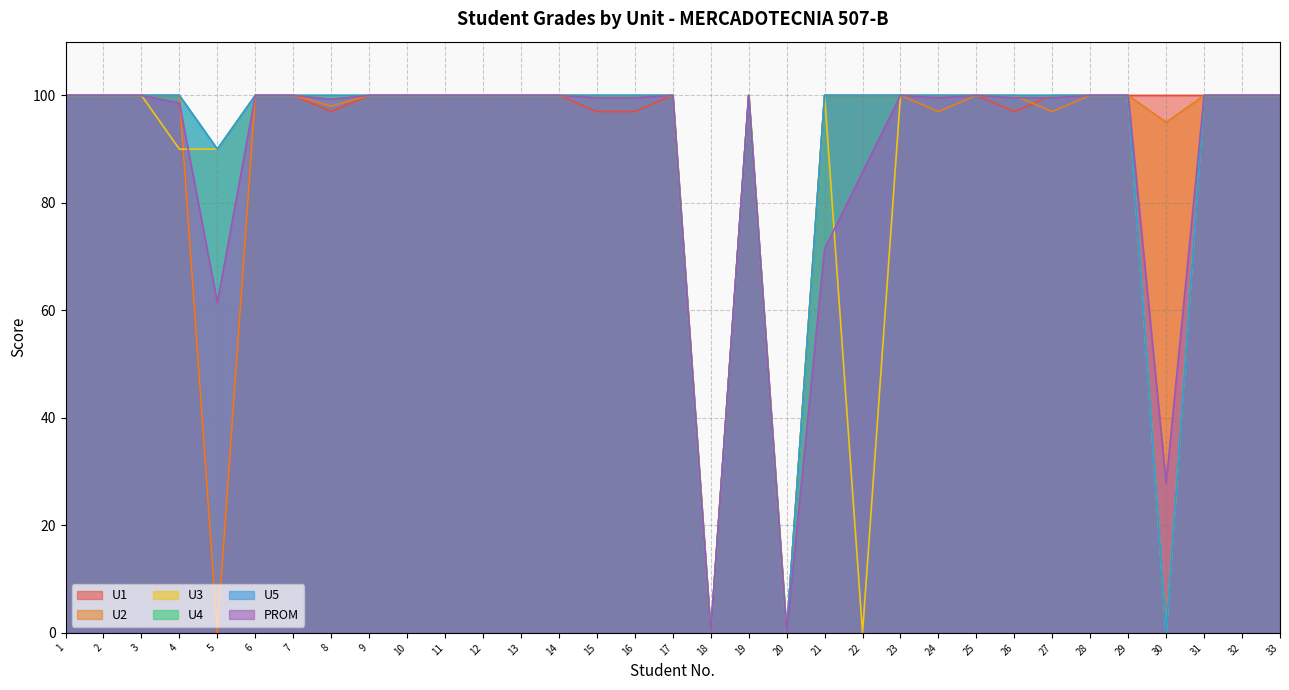

What is the greatest value displayed?

100.0